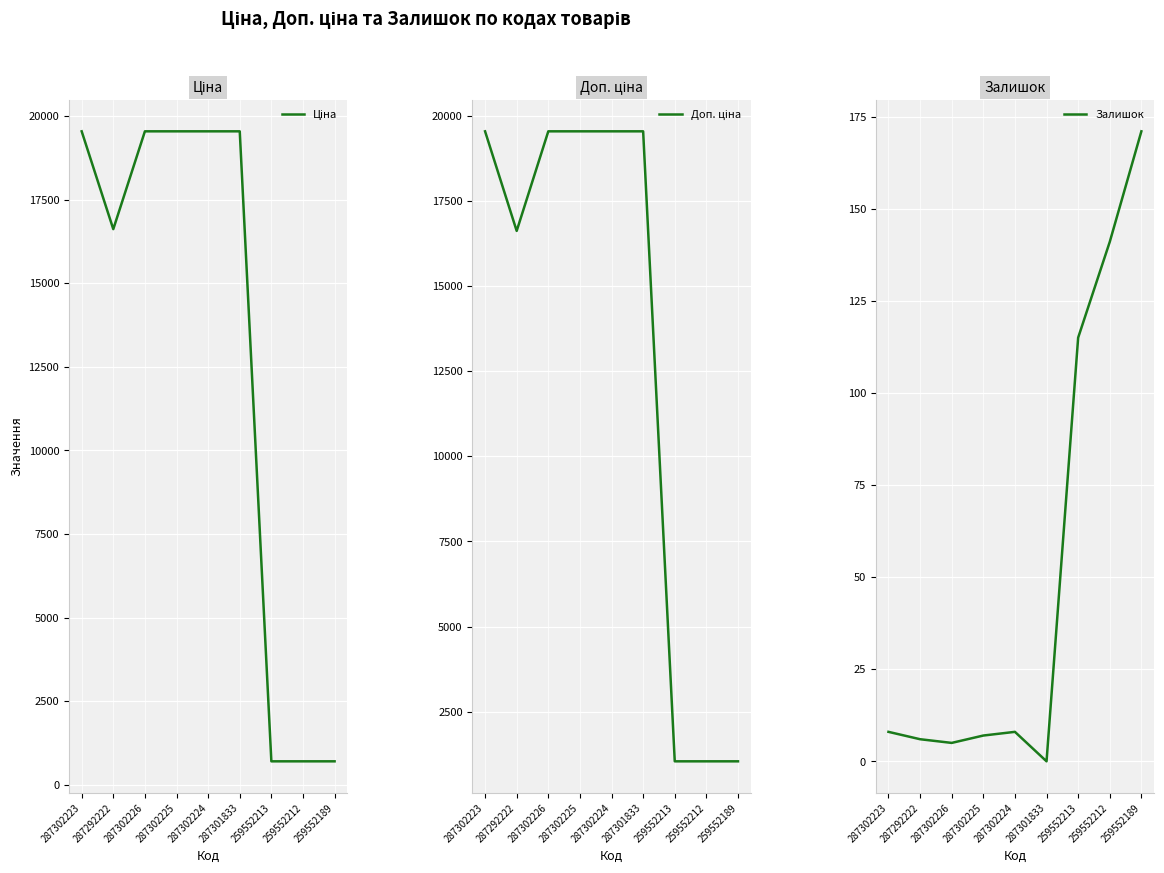

Reading right to left, list all the values displayed in this chart.

Ціна: 259552189=705.5	259552212=705.5	259552213=705.5	287301833=19542.7	287302224=19542.7	287302225=19542.7	287302226=19542.7	287292222=16618.0	287302223=19542.7
Доп. ціна: 259552189=1042.0	259552212=1042.0	259552213=1042.0	287301833=19542.7	287302224=19542.7	287302225=19542.7	287302226=19542.7	287292222=16618.0	287302223=19542.7
Залишок: 259552189=171.0	259552212=141.0	259552213=115.0	287301833=0.0	287302224=8.0	287302225=7.0	287302226=5.0	287292222=6.0	287302223=8.0